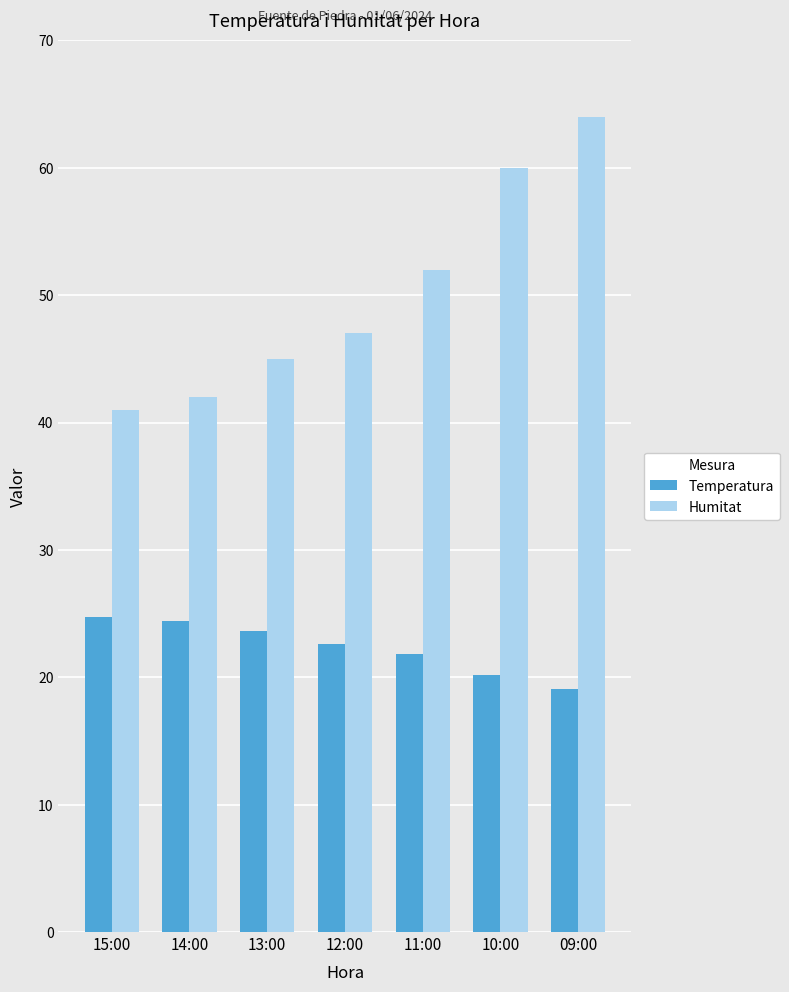

What position from the left is 11:00?

5